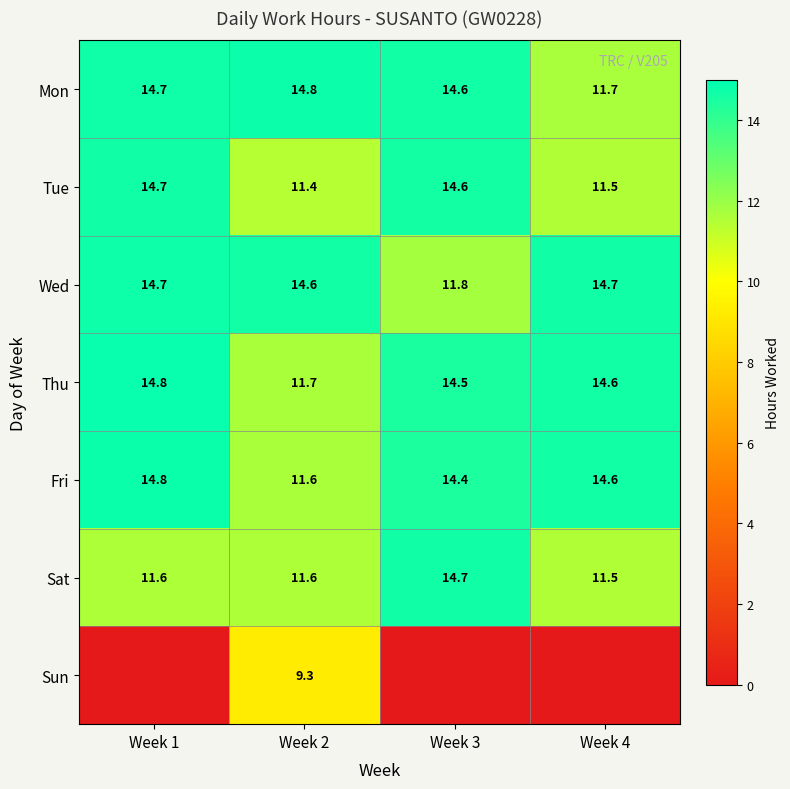

True or false: Wed has a value of 14.7 at Week 1.

True